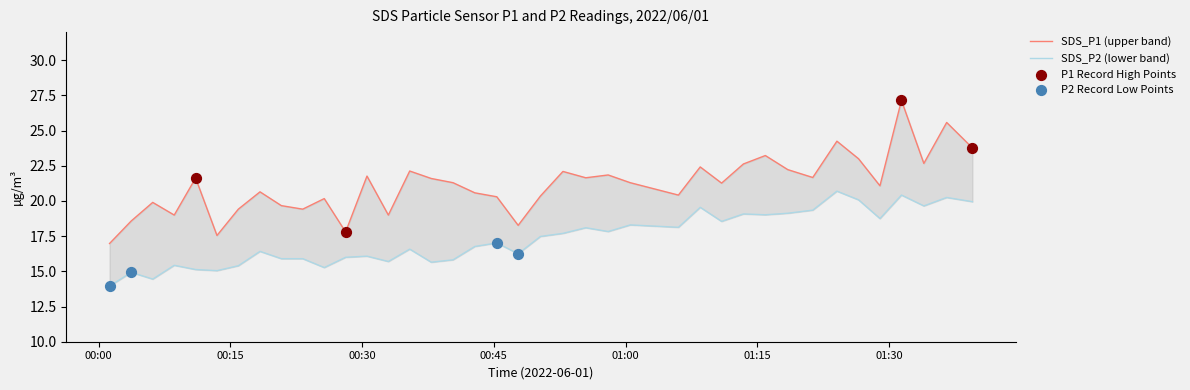

Which series has the largest total across all categories?

SDS_P1